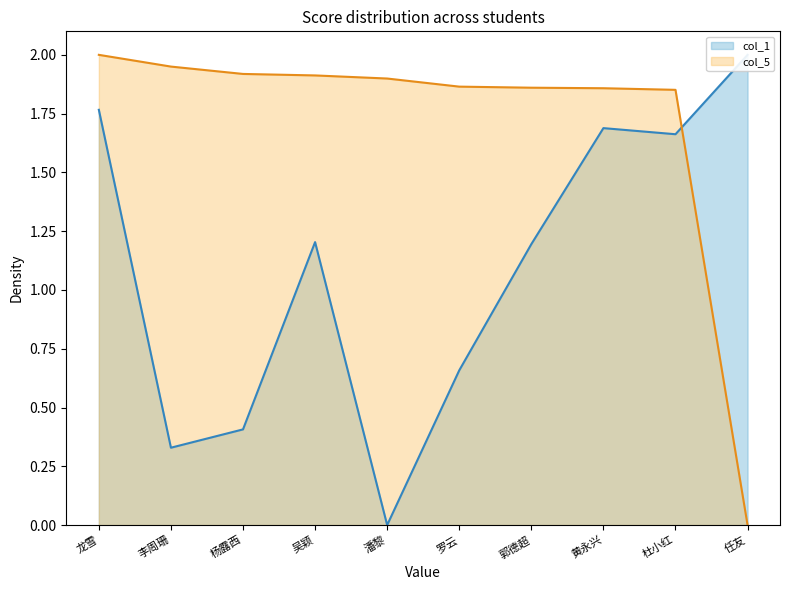

Is the value of col_1 at 李周珊 greater than the value of col_5 at 黄永兴?

No